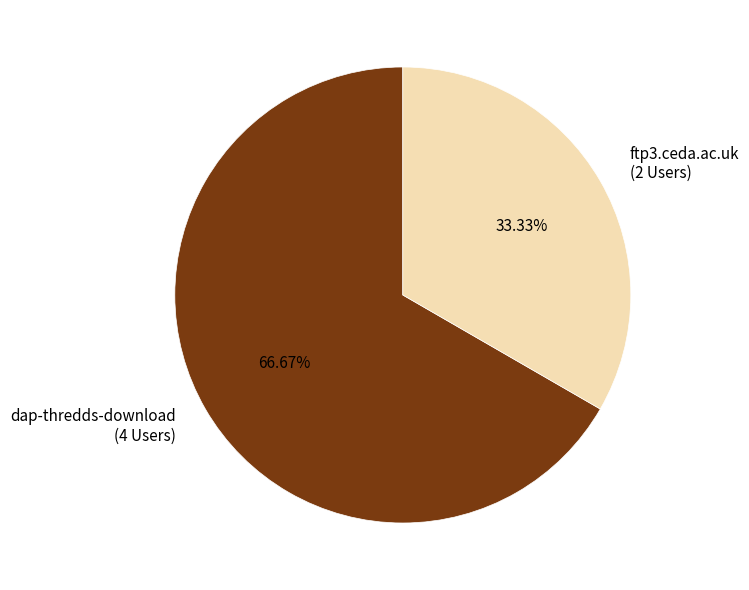

Rank the categories by value from lowest to highest.

ftp3.ceda.ac.uk, dap-thredds-download